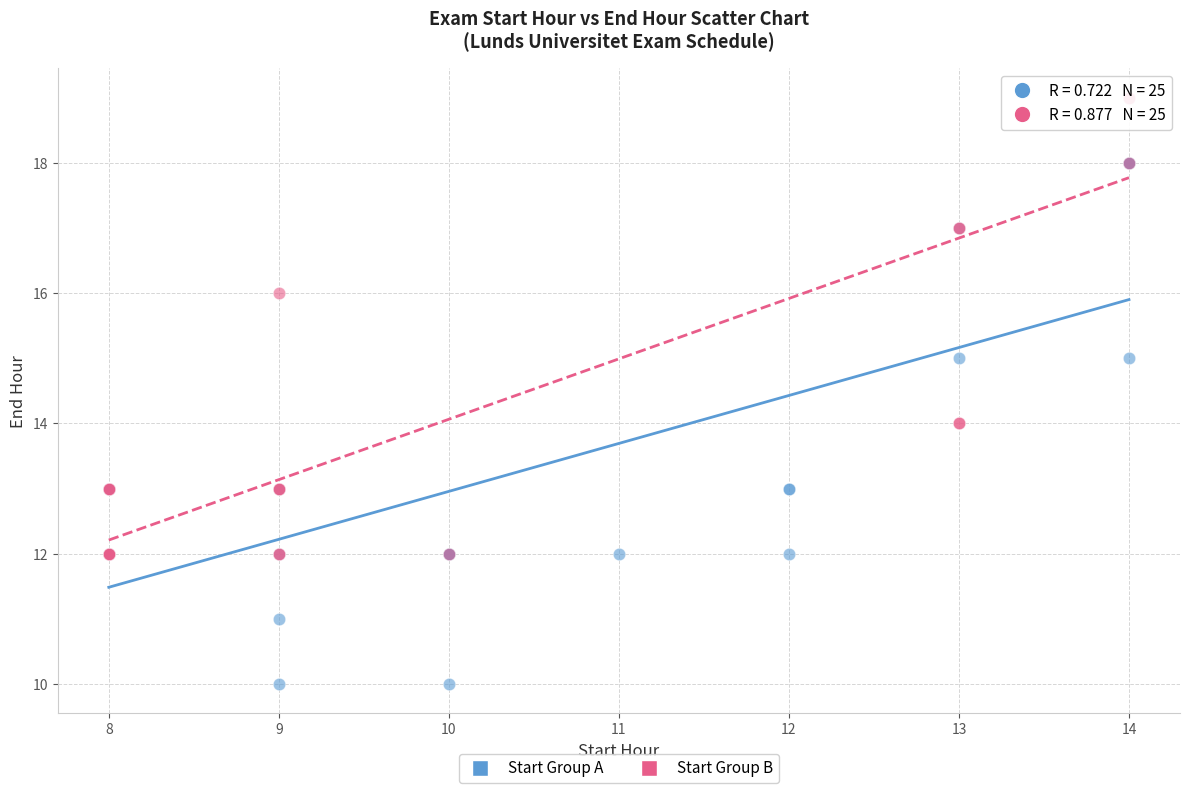

Which series reaches the maximum Y coordinate?

Start Group B